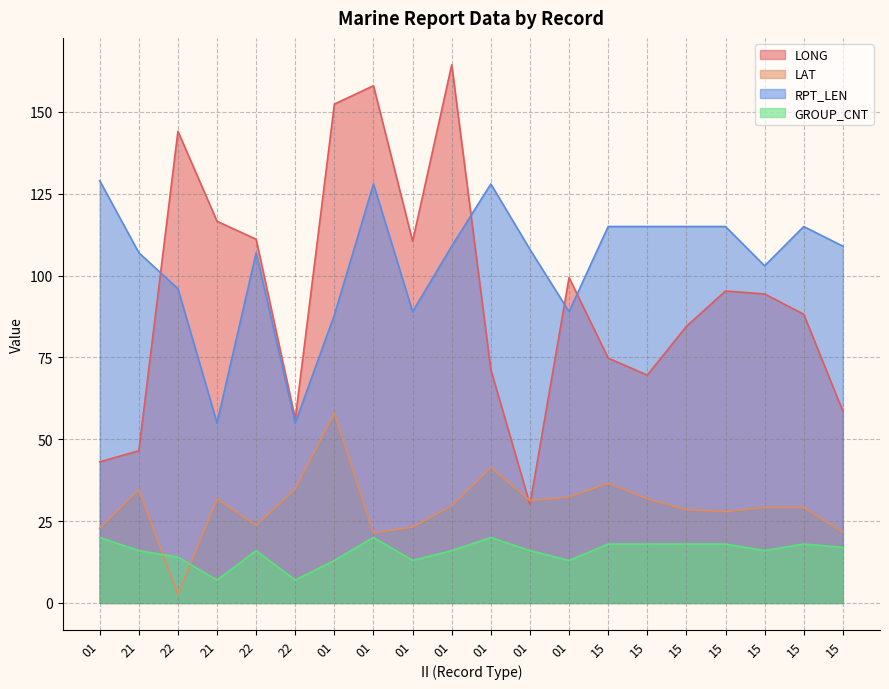

How many lines are shown in the chart?

4